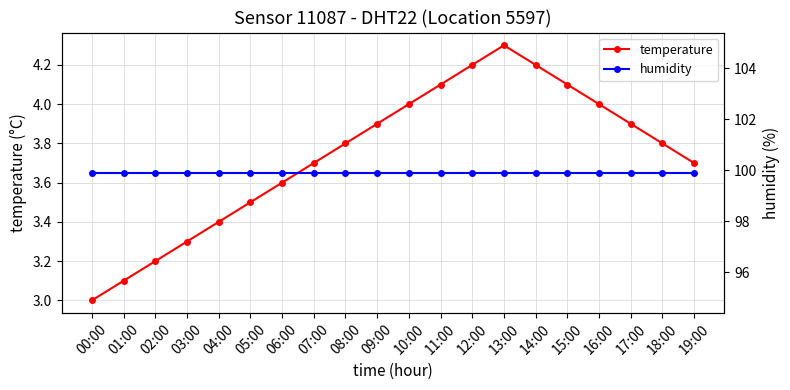

True or false: humidity and temperature intersect in this chart.

False